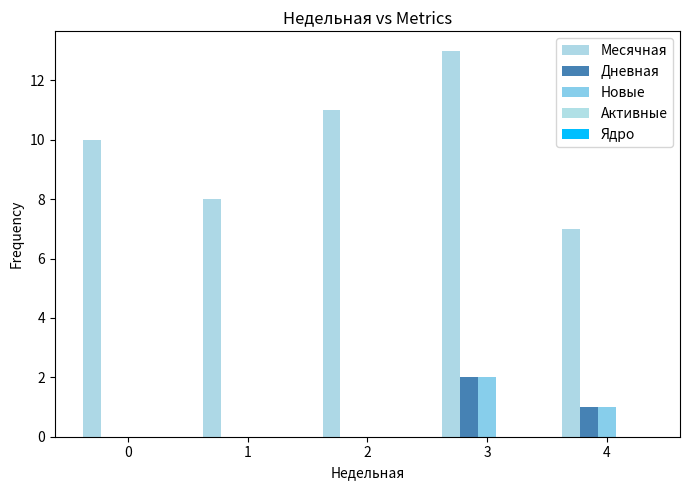

How many distinct data groups are displayed?

3